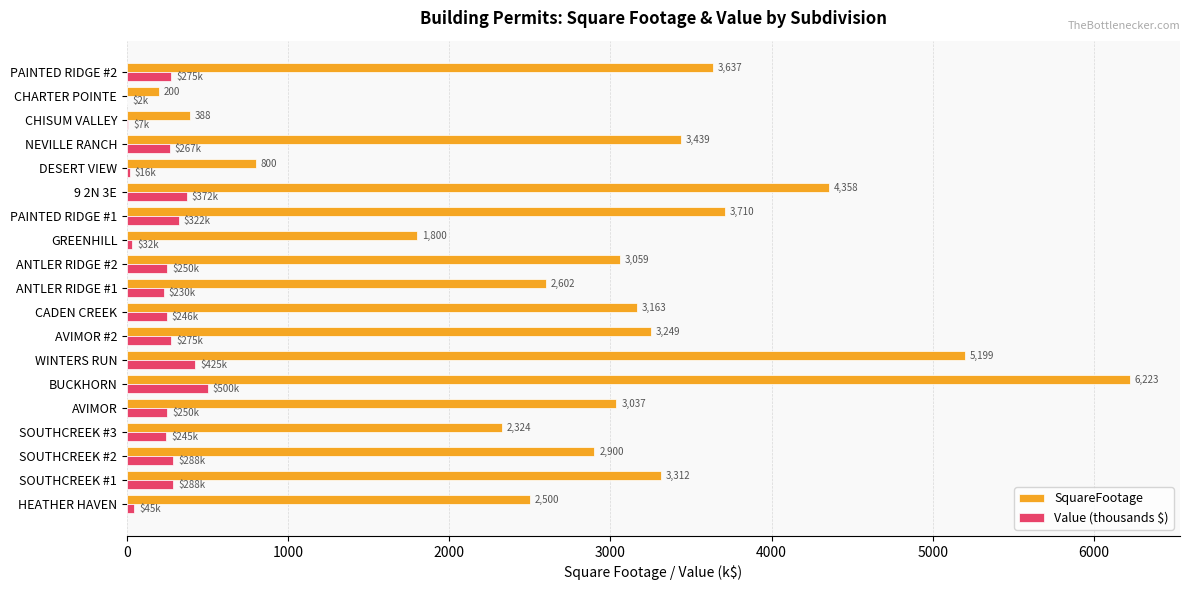

At which category is the sum across all series the highest?

BUCKHORN